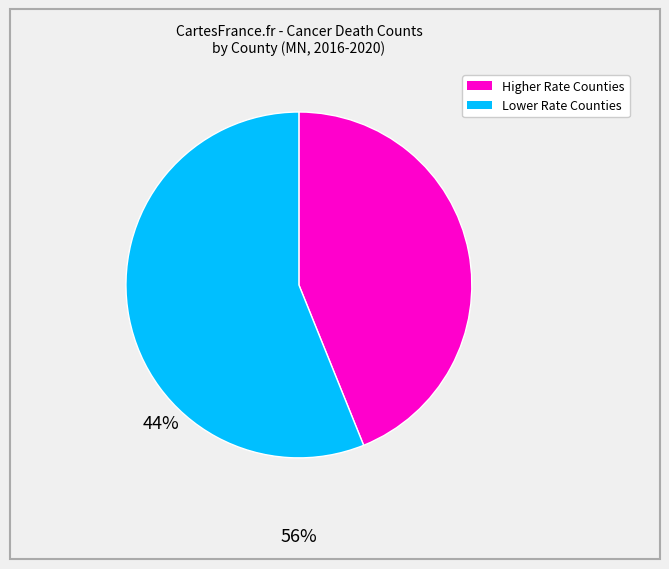

Does any single category account for the majority?

Yes